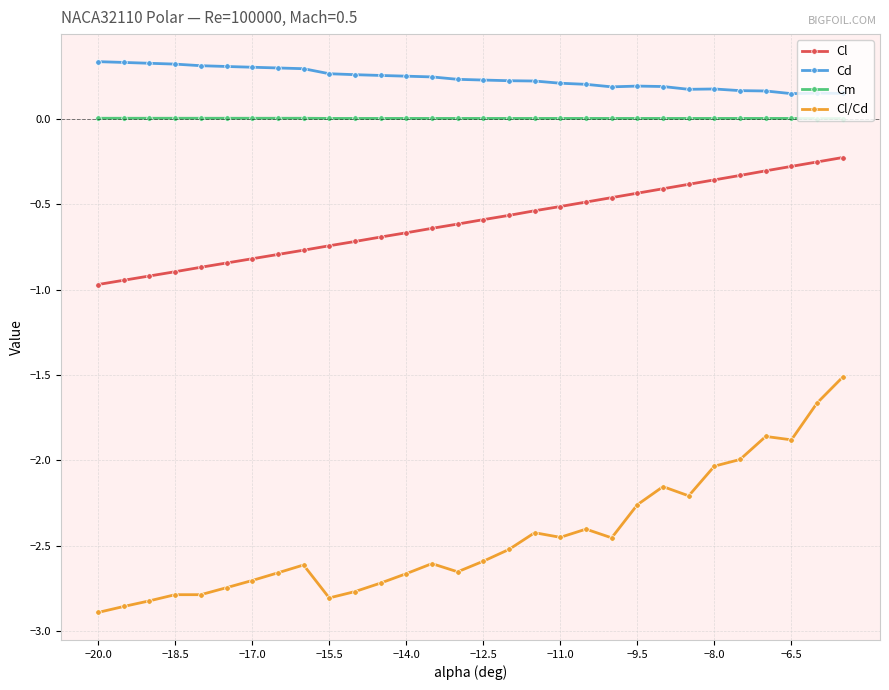

What is the average value of the Cl/Cd series?

-2.4